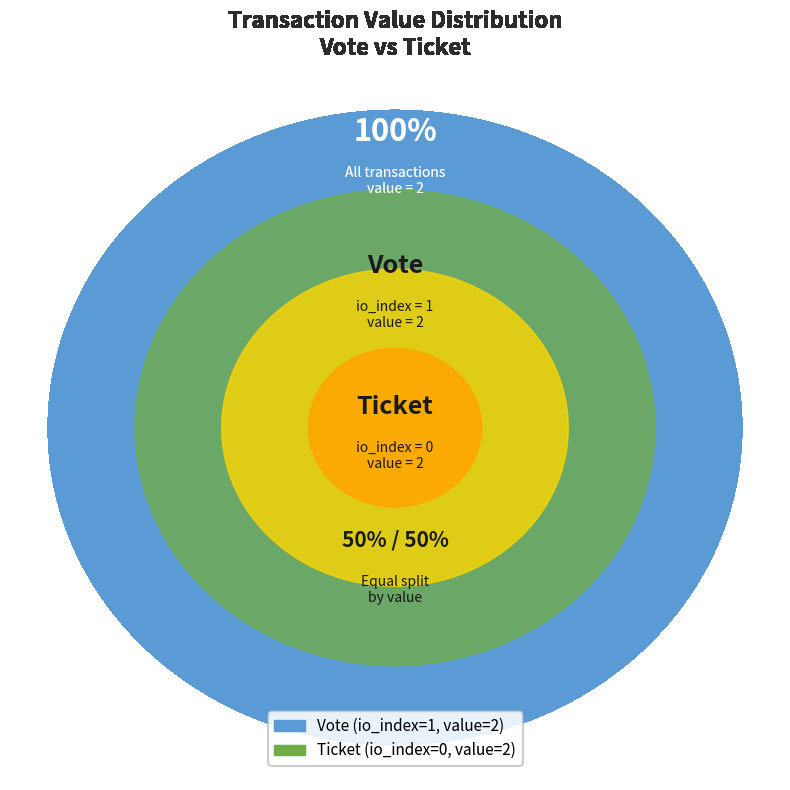

Does Ticket (io_index=0) account for over 50% of the chart?

No